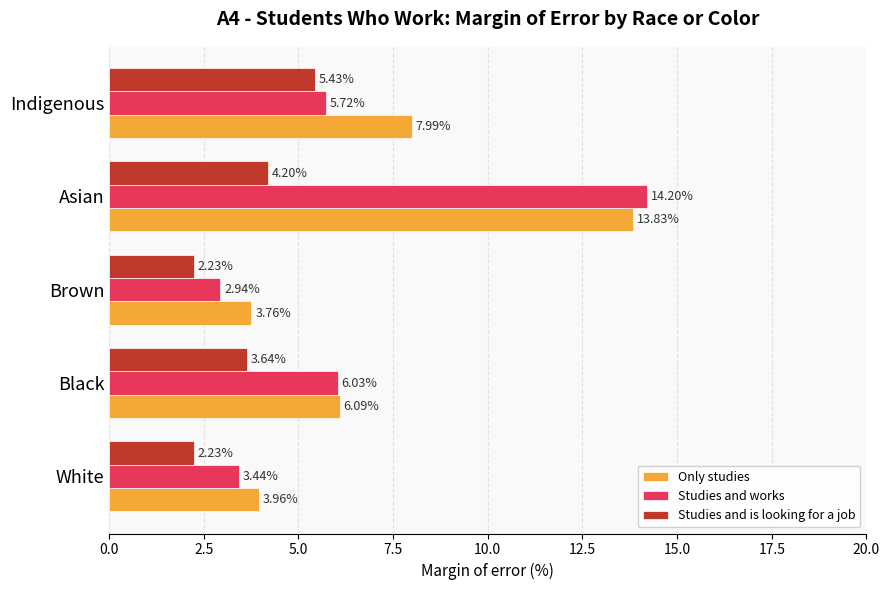

At which label is Only studies closest to 8?

Indigenous